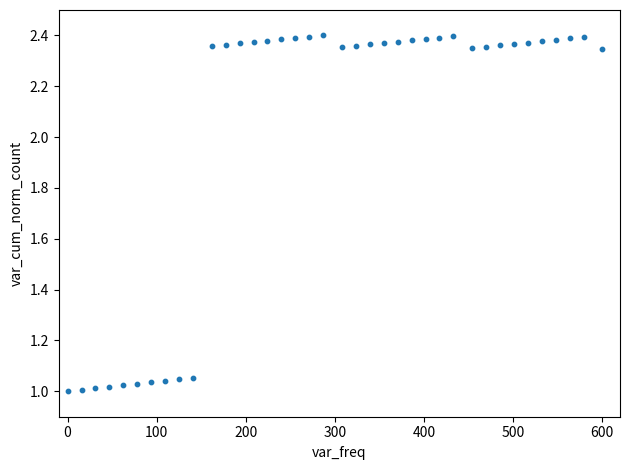

What is the range of X values (max minus min)?

600.0